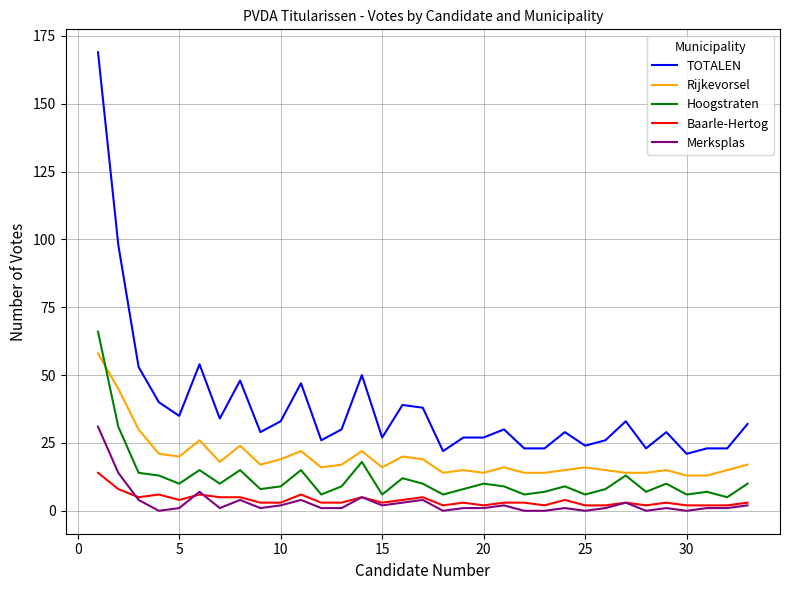

True or false: Baarle-Hertog and Rijkevorsel intersect in this chart.

False